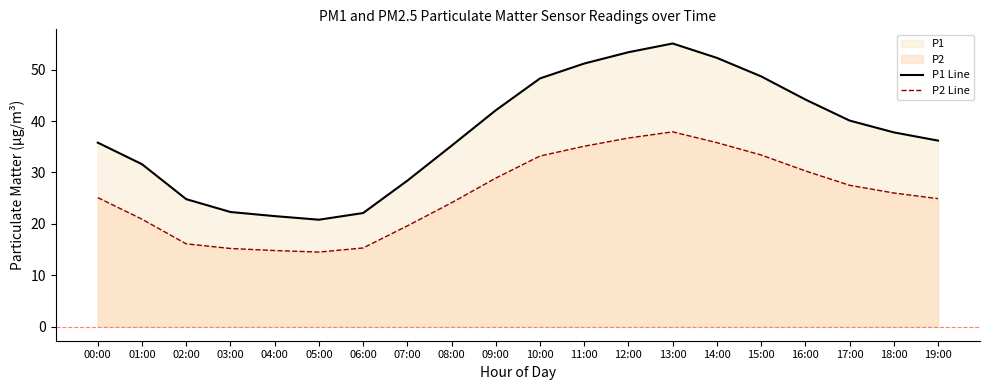

What is the label of the 18th point from the right?

02:00